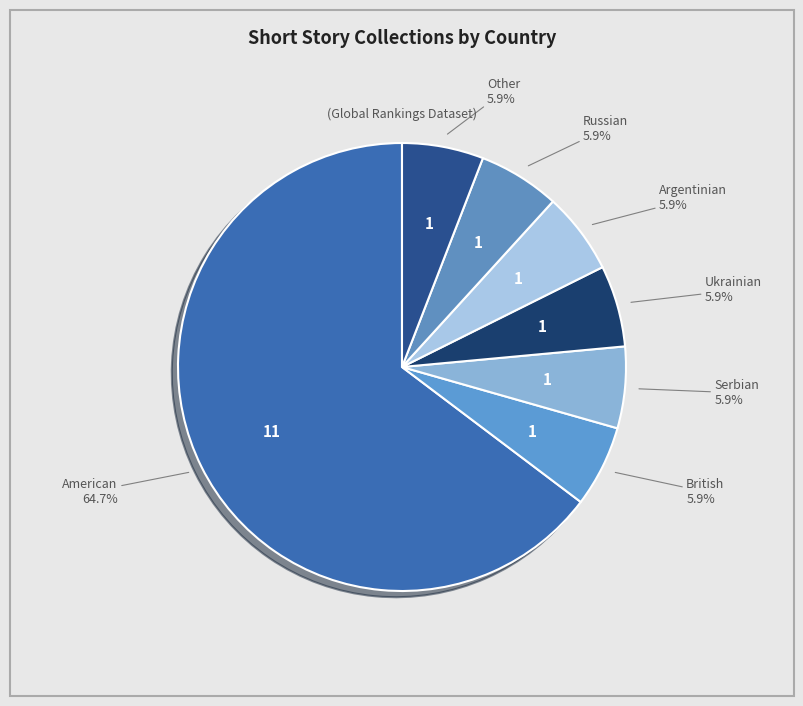

To the nearest percent, what is the average slice percentage?

14%